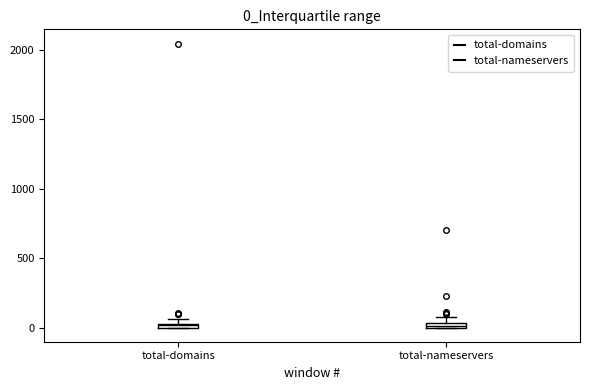

Where is the lower edge of the box for total-domains on the y-axis? The values are not printed on the chart, so give them approximately, as read against the axis.

0